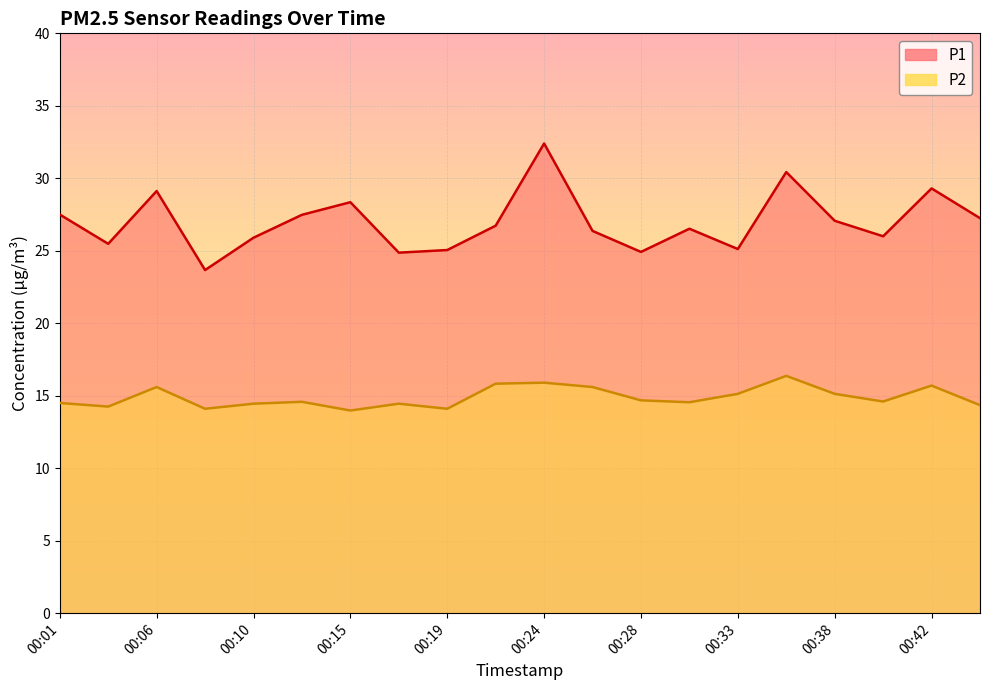

What is the sum of the P2 values at 00:19 and 00:40?

28.7